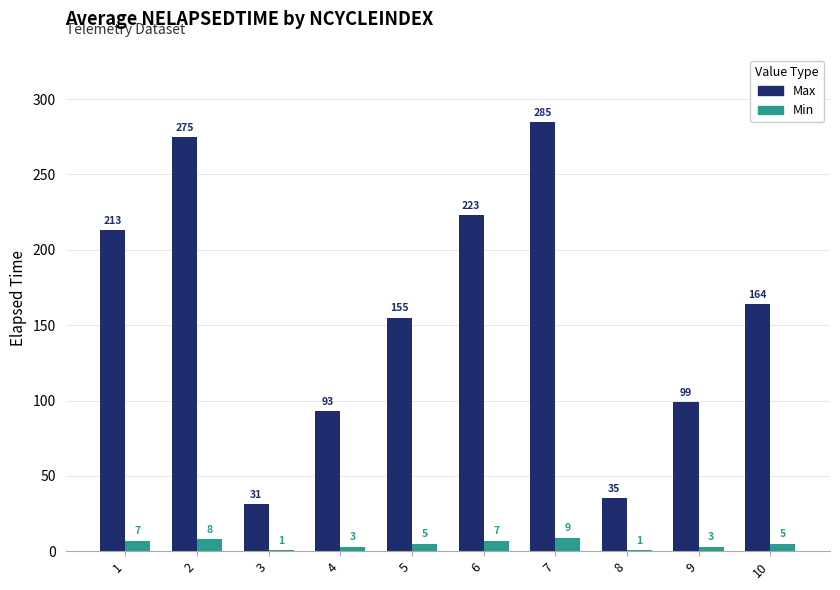

Reading left to right, what are all the values shown in this chart?

Max: 1=213	2=275	3=31	4=93	5=155	6=223	7=285	8=35	9=99	10=164
Min: 1=7	2=8	3=1	4=3	5=5	6=7	7=9	8=1	9=3	10=5